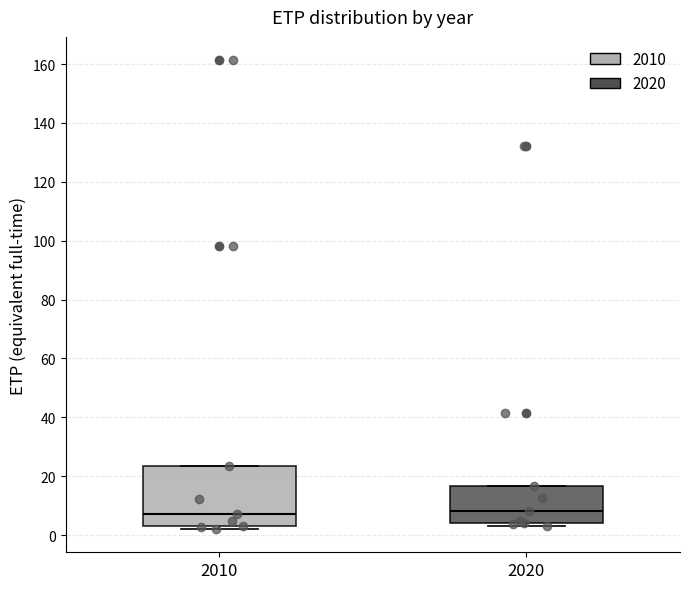

Reading left to right, transcribe this box plot: for each box, give where its median line is, the range the box spans, and where its two whiskers end, as read against the y-axis. The values are not printed on the chart, so give them approximately, as read against the axis.

2010: median 8, box 4 to 24, whiskers 2 to 24
2020: median 8, box 4 to 16, whiskers 4 (just below the box's lower edge) to 16